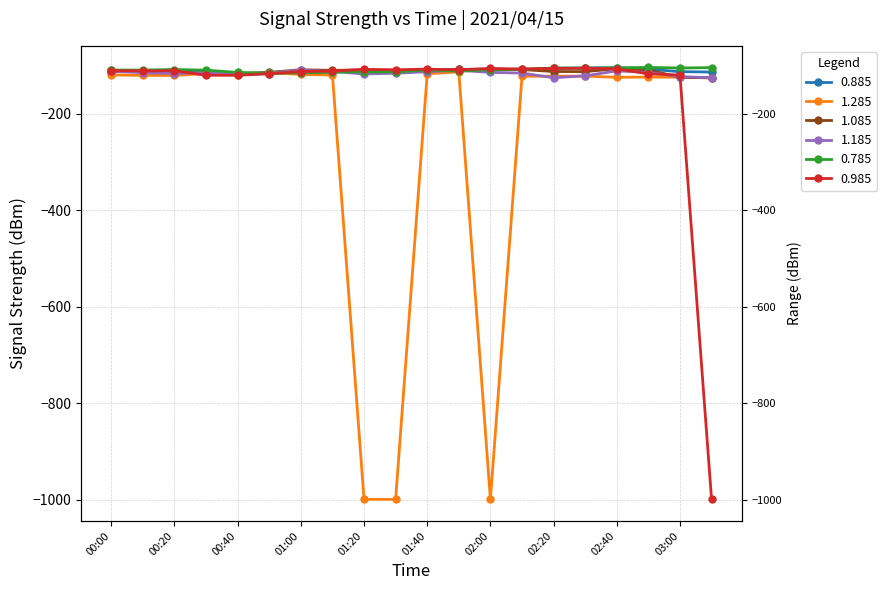

True or false: 0.985 has a value of -120.2 at 03:00.

True